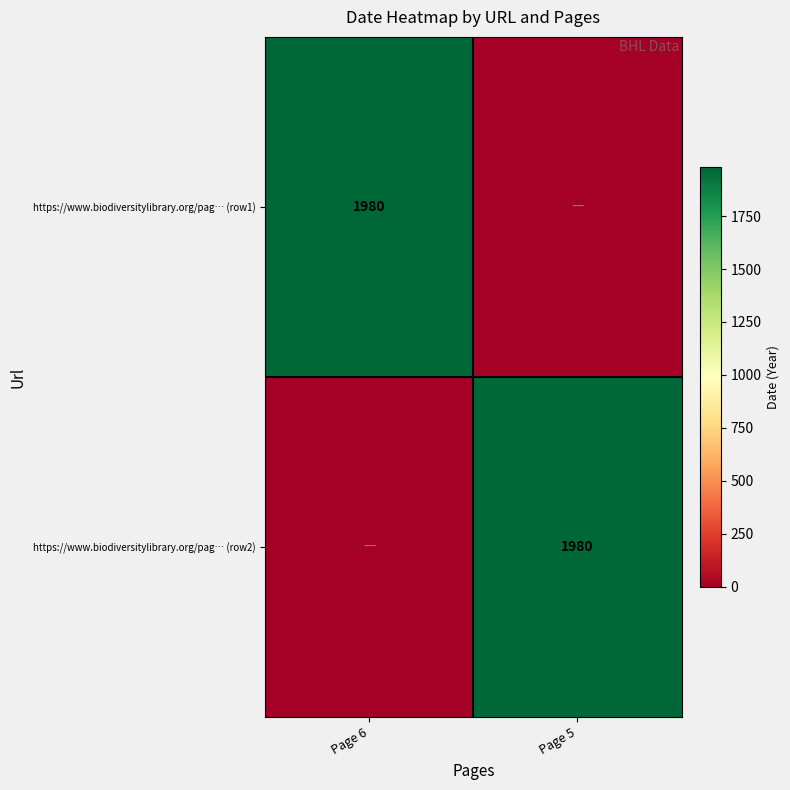

The https://www.biodiversitylibrary.org/pag… (row2) series shows 1980 at Page 5. True or false?

True